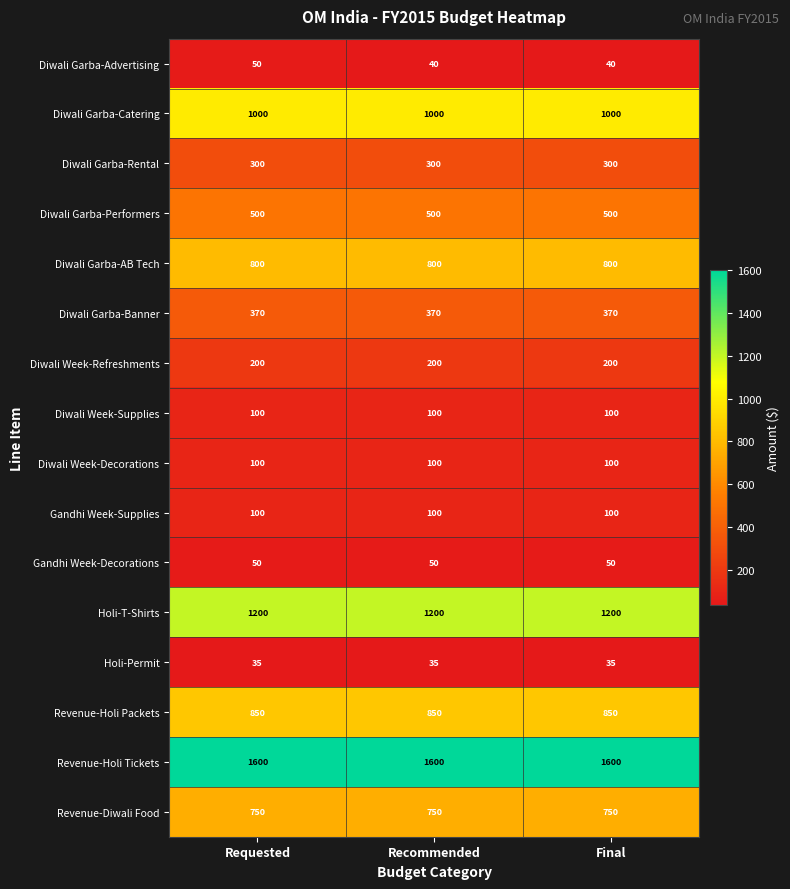

True or false: Revenue-Holi Tickets has a value of 1600 at Final.

True